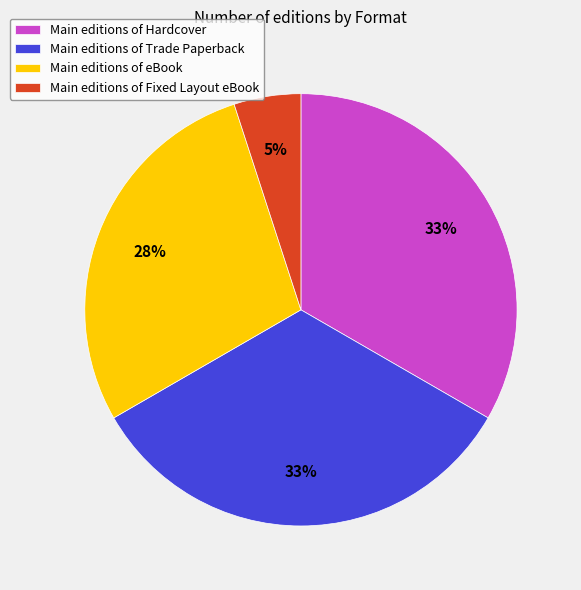

Is it true that Main editions of Trade Paperback is 39% of the pie?

False